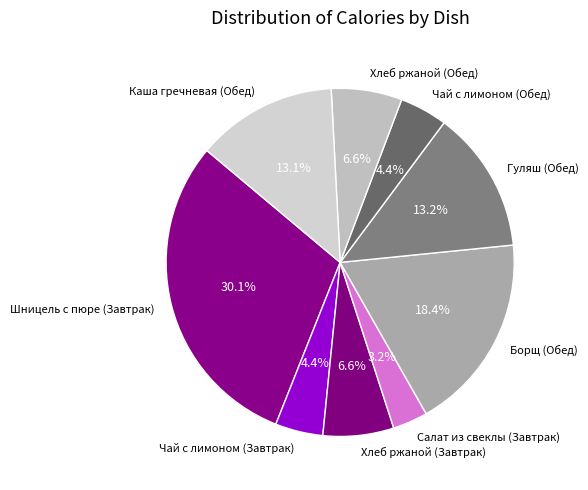

Does Салат из свеклы (Завтрак) represent more than half of the total?

No